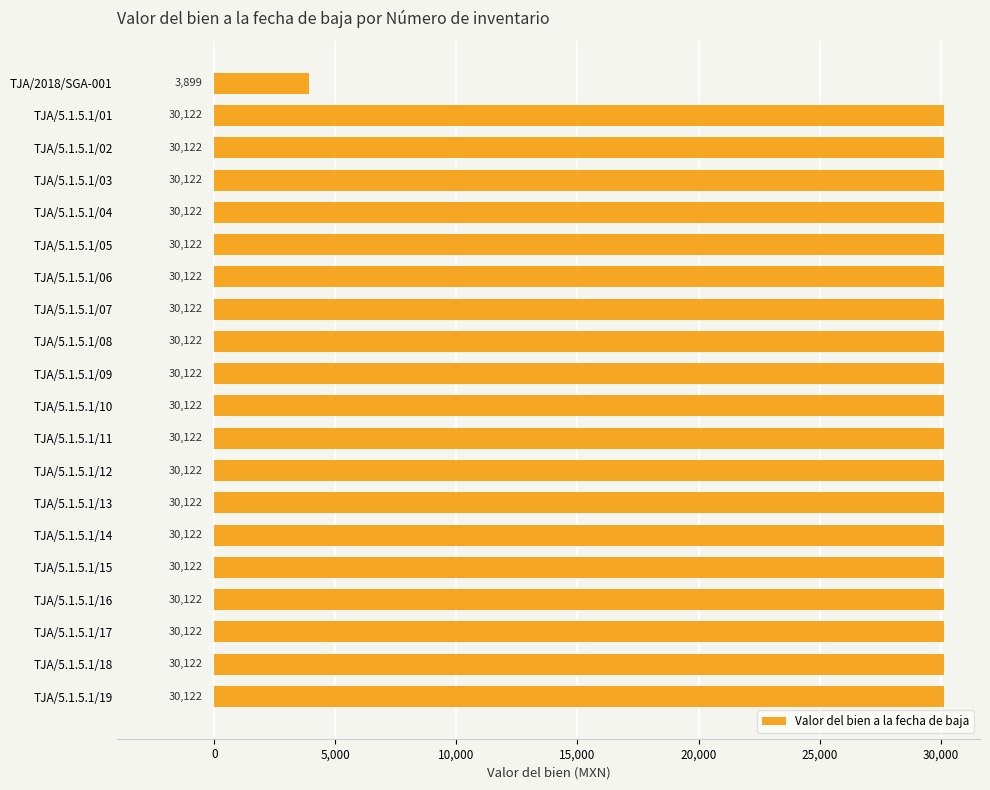

The value at TJA/5.1.5.1/18 is 51178.2. True or false?

False